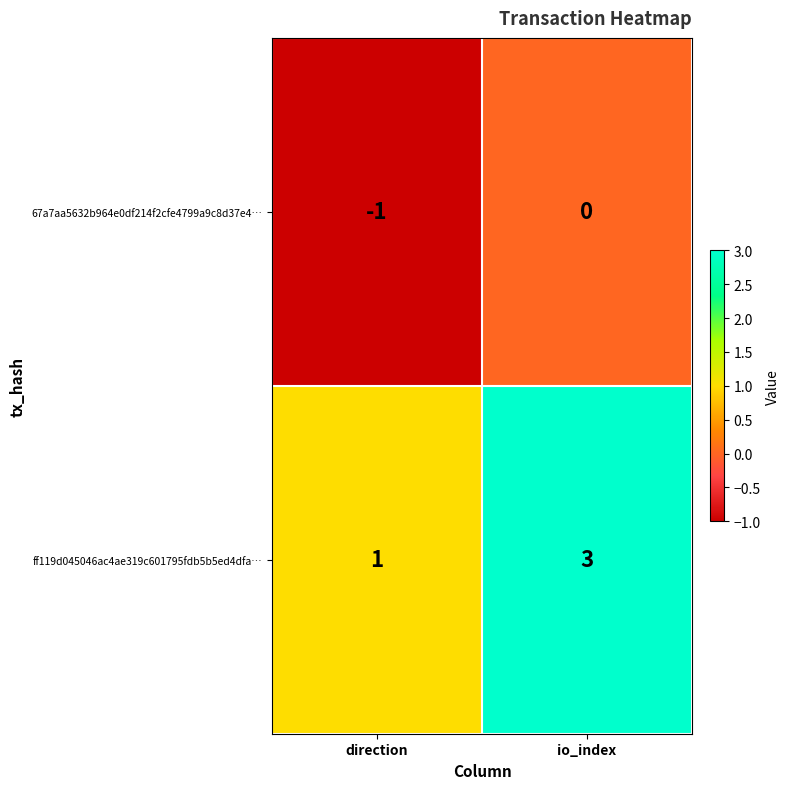

Reading left to right, transcribe all the data shown in this chart.

67a7aa5632b964e0df214f2cfe4799a9c8d37e4…: direction=-1	io_index=0
ff119d045046ac4ae319c601795fdb5b5ed4dfa…: direction=1	io_index=3